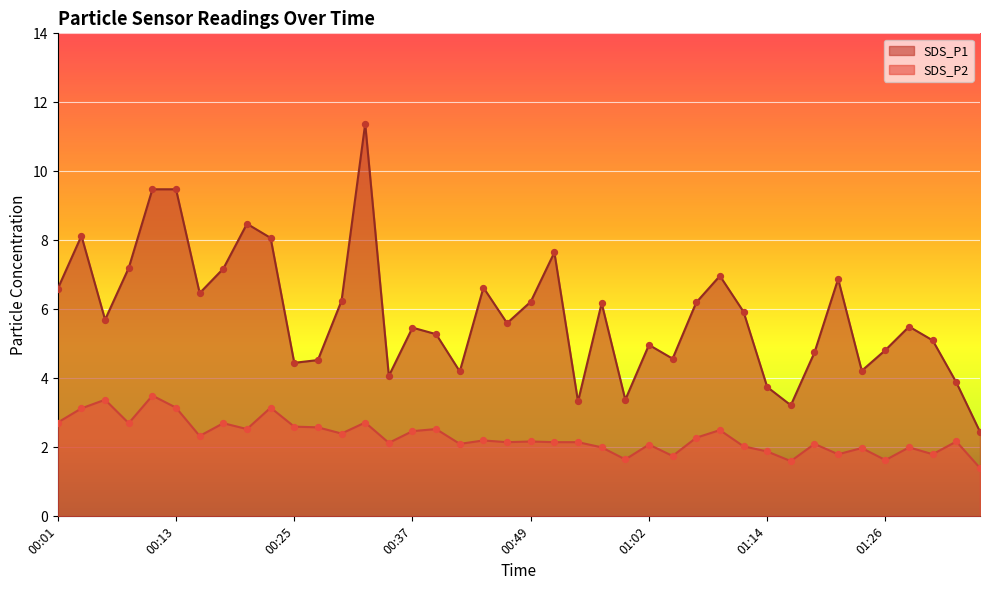

Which series has the widest spread of Y values?

SDS_P1